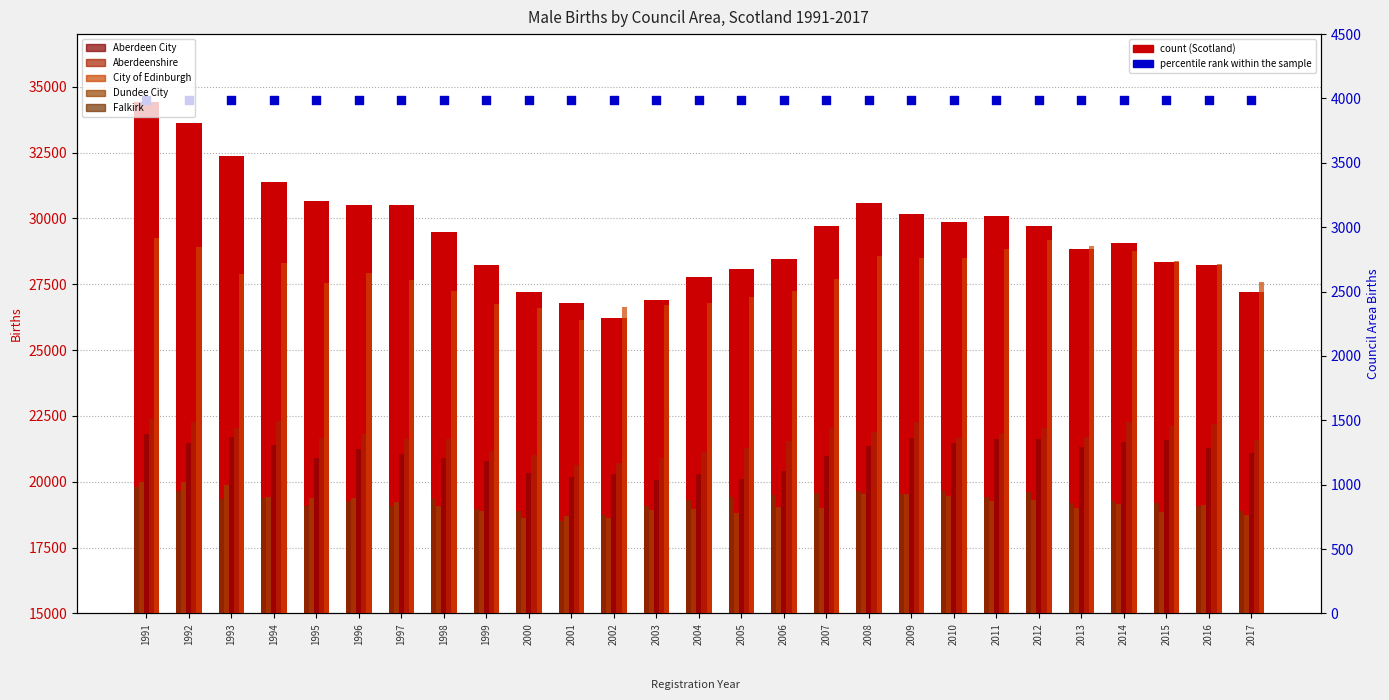

At how many categories does at least one series exceed 14948?

27